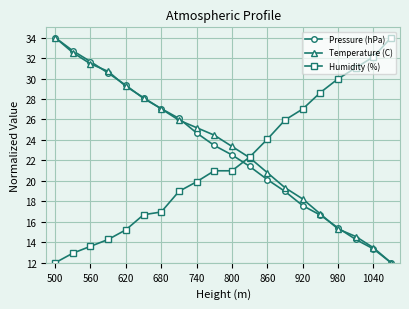

Which series ends up on top after the final intersection of Humidity (%) and Pressure (hPa)?

Humidity (%)